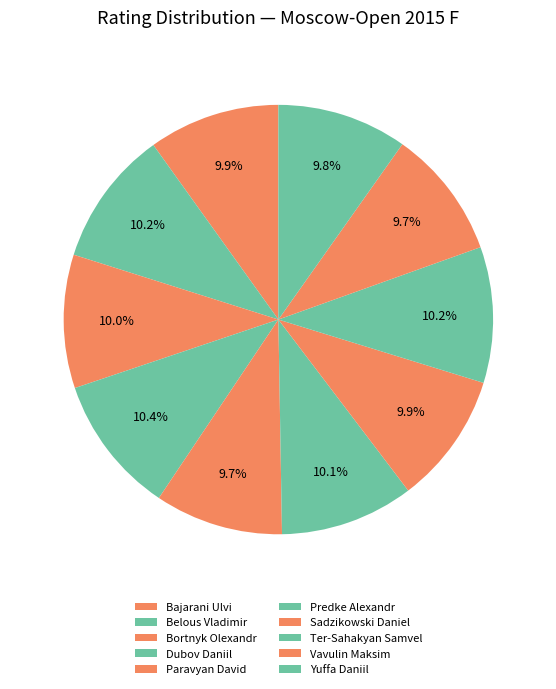

What percentage is the Belous Vladimir slice, to the nearest percent?

10%